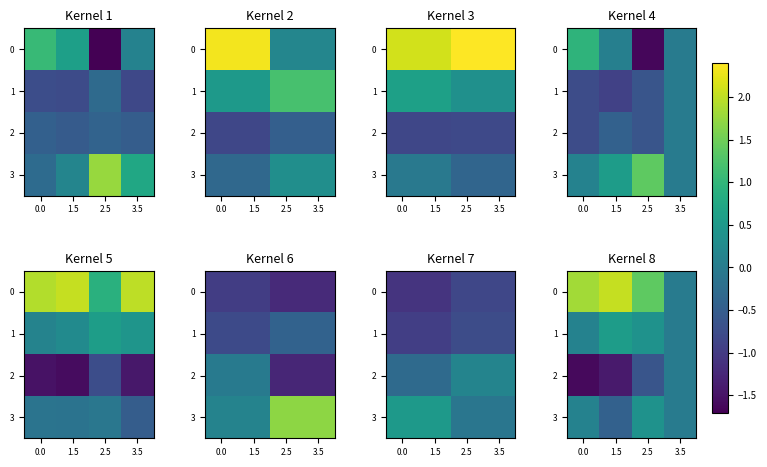

What is the sum of the 2 values at 3.5 and 2.5?

-0.6